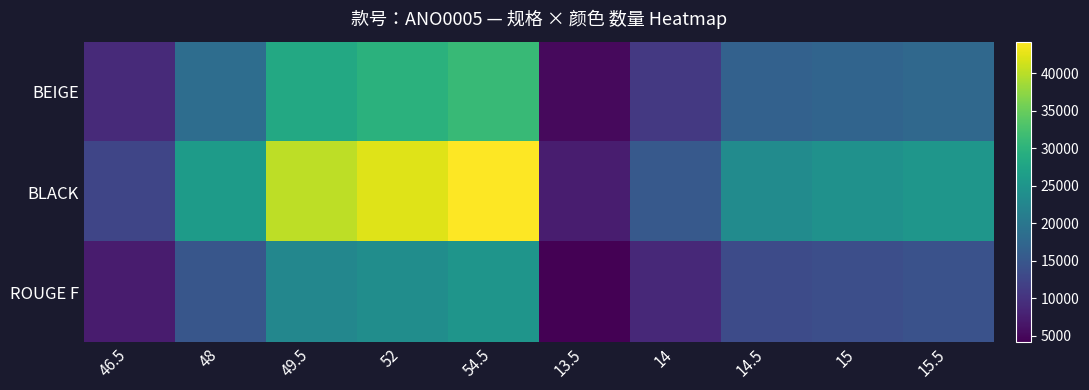

Reading left to right, list all the values displayed in this chart.

BEIGE: 46.5=8835.0	48=18480.0	49.5=28215.0	52=29640.0	54.5=31065.0	13.5=5130.0	14=10780.0	14.5=16530.0	15=17100.0	15.5=17670.0
BLACK: 46.5=12555.0	48=26160.0	49.5=40095.0	52=42120.0	54.5=44145.0	13.5=7290.0	14=15260.0	14.5=23490.0	15=24300.0	15.5=25110.0
ROUGE F: 46.5=7114.5	48=14880.0	49.5=22671.0	52=23816.0	54.5=24961.0	13.5=4131.0	14=8680.0	14.5=13282.0	15=13740.0	15.5=14198.0